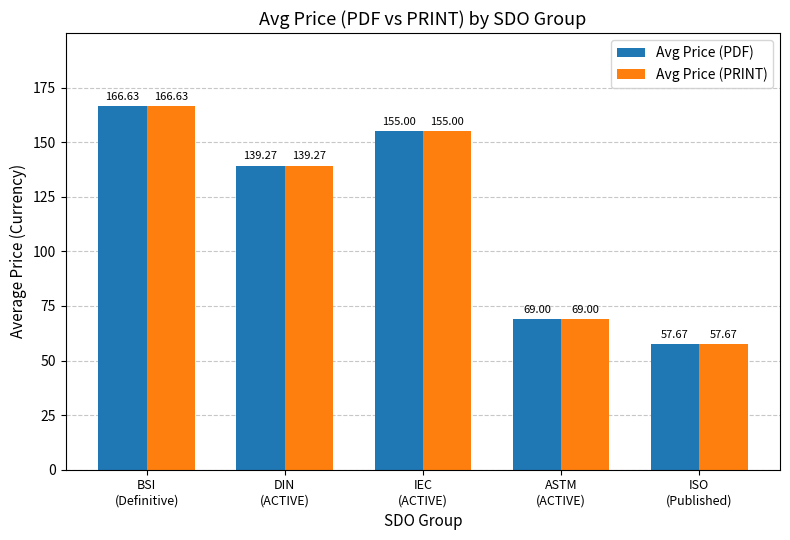

What is the maximum value shown in the chart?

166.6